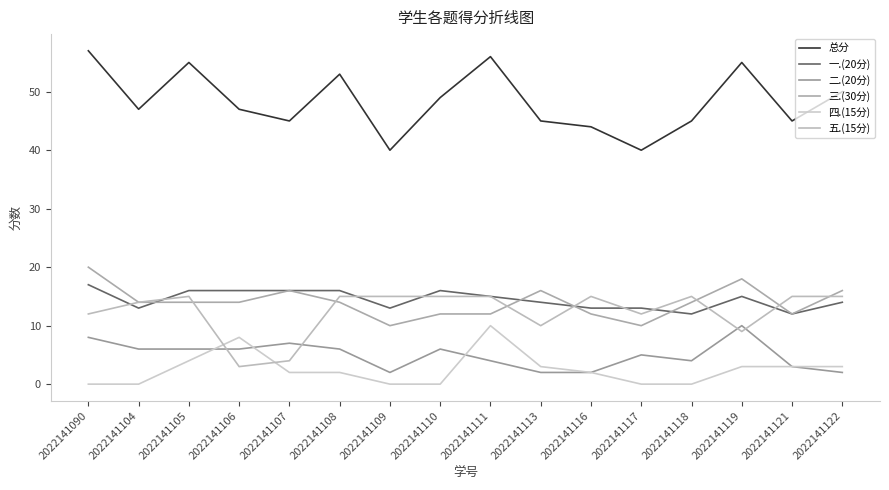

Rank the series by their maximum value, from highest to lowest.

总分, 三.(30分), 一.(20分), 五.(15分), 二.(20分), 四.(15分)